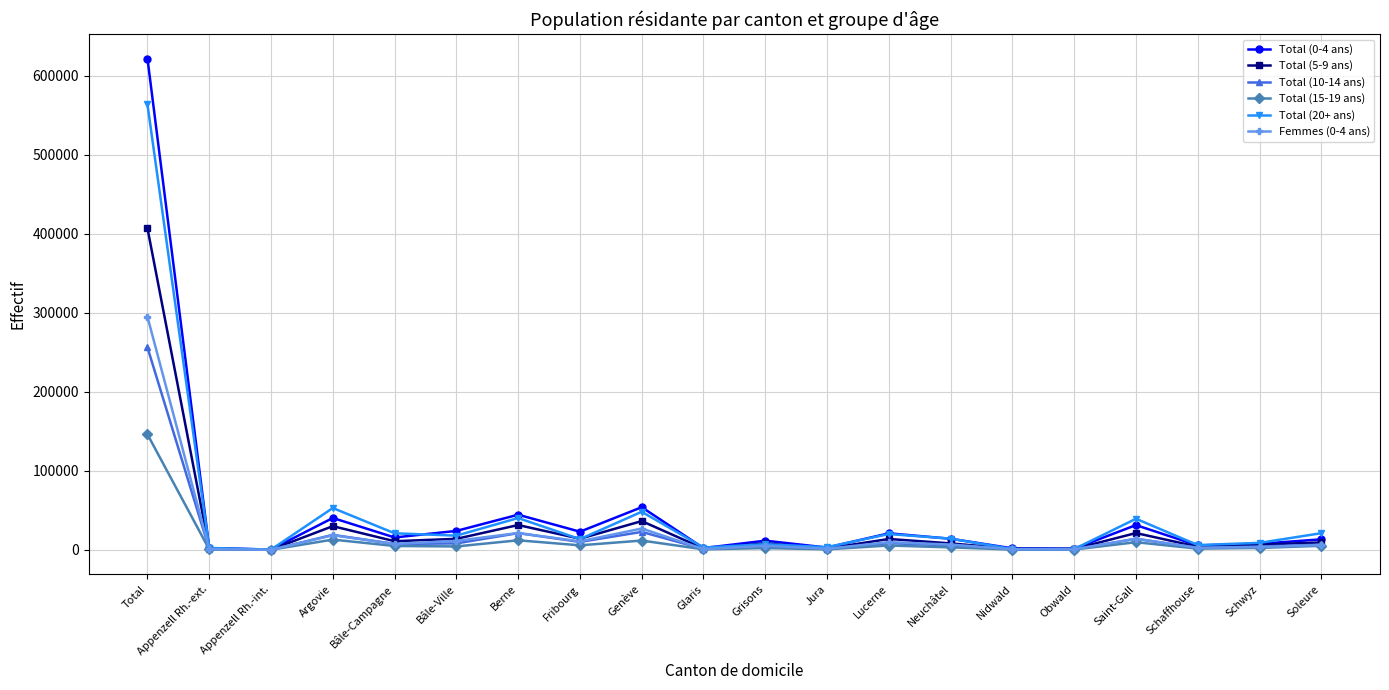

What is the difference between the second highest and minimum values in the Total (5-9 ans) series?

36154